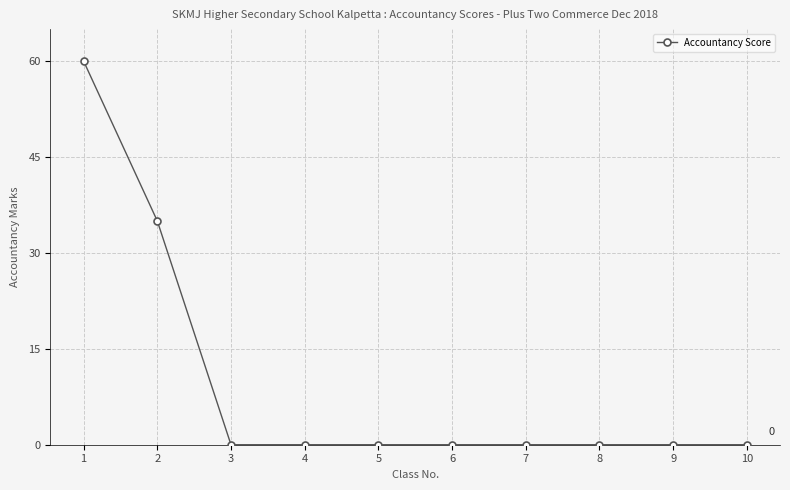

What is the greatest value displayed?

60